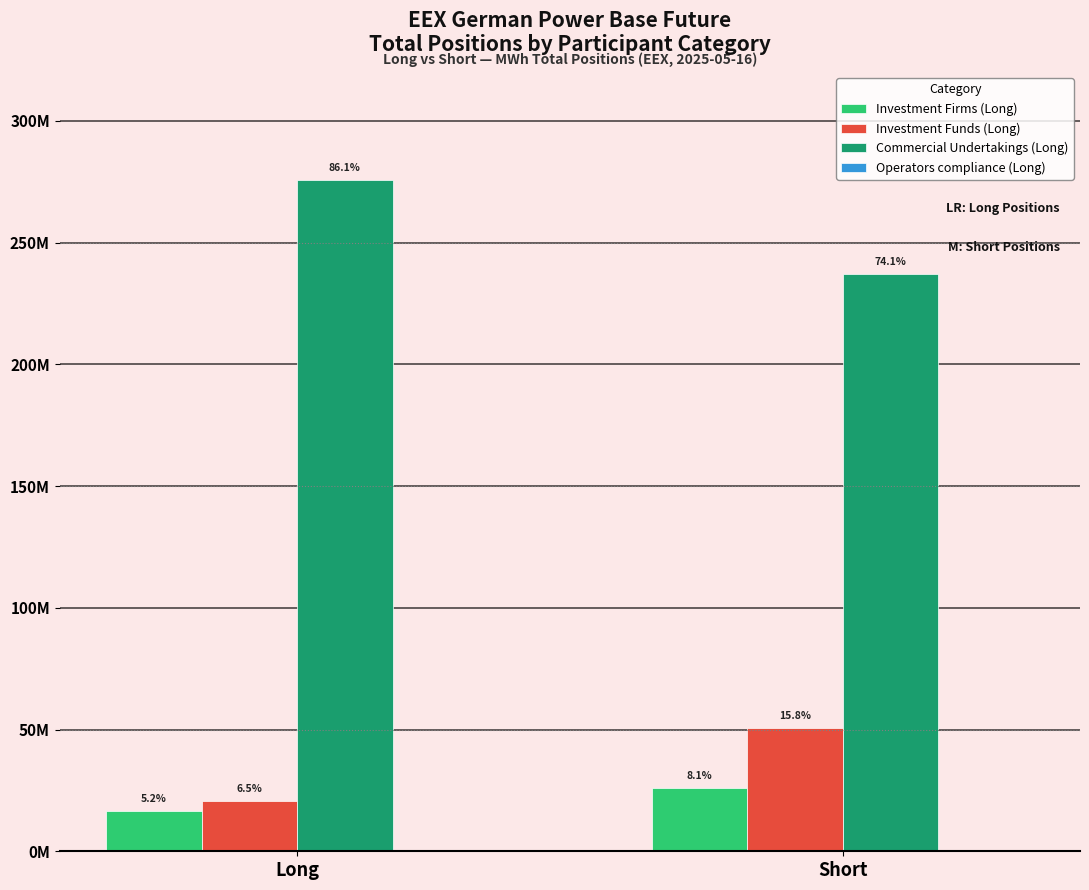

True or false: Investment Firms (Long) has a value of 16562733.0 at Long.

True